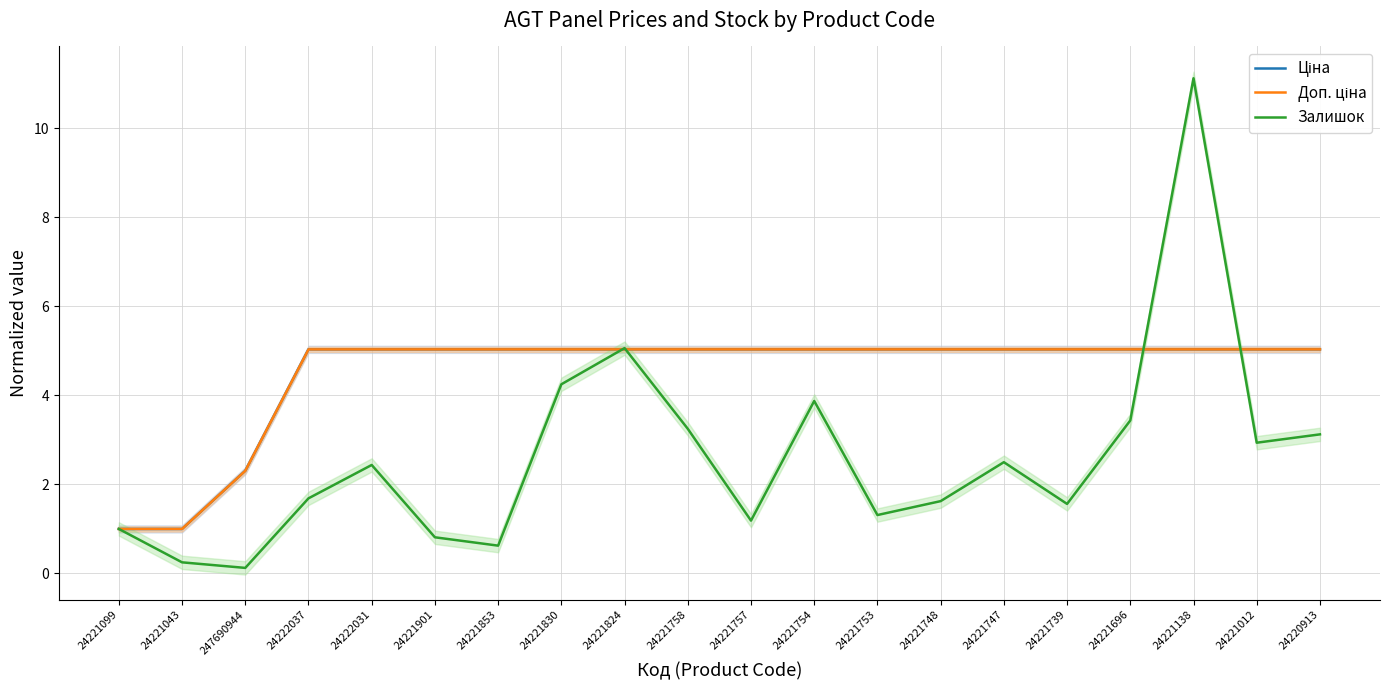

Where is Доп. ціна nearest to the value 3?

247690944